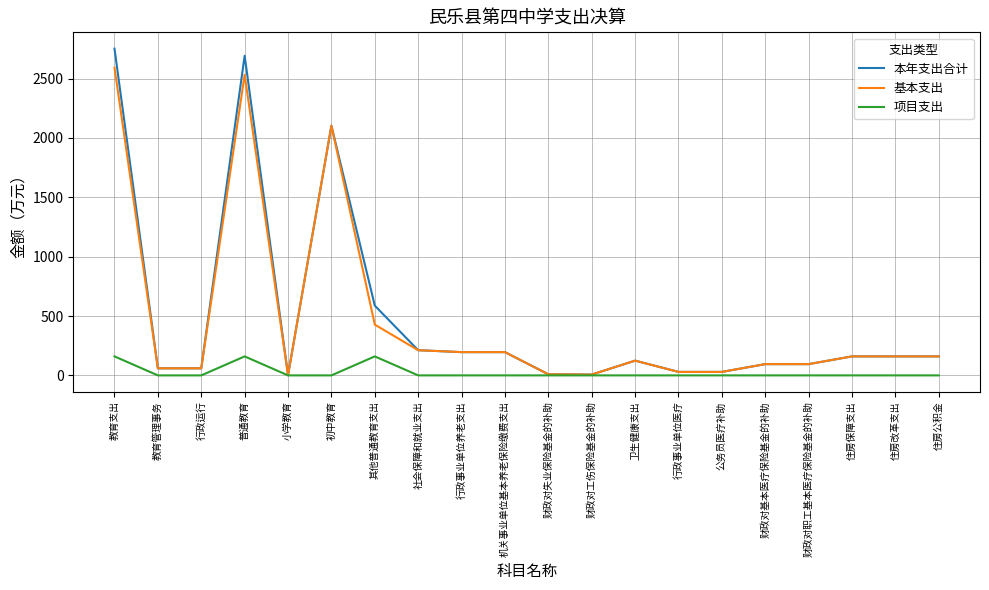

Count the number of data series in this chart.

3